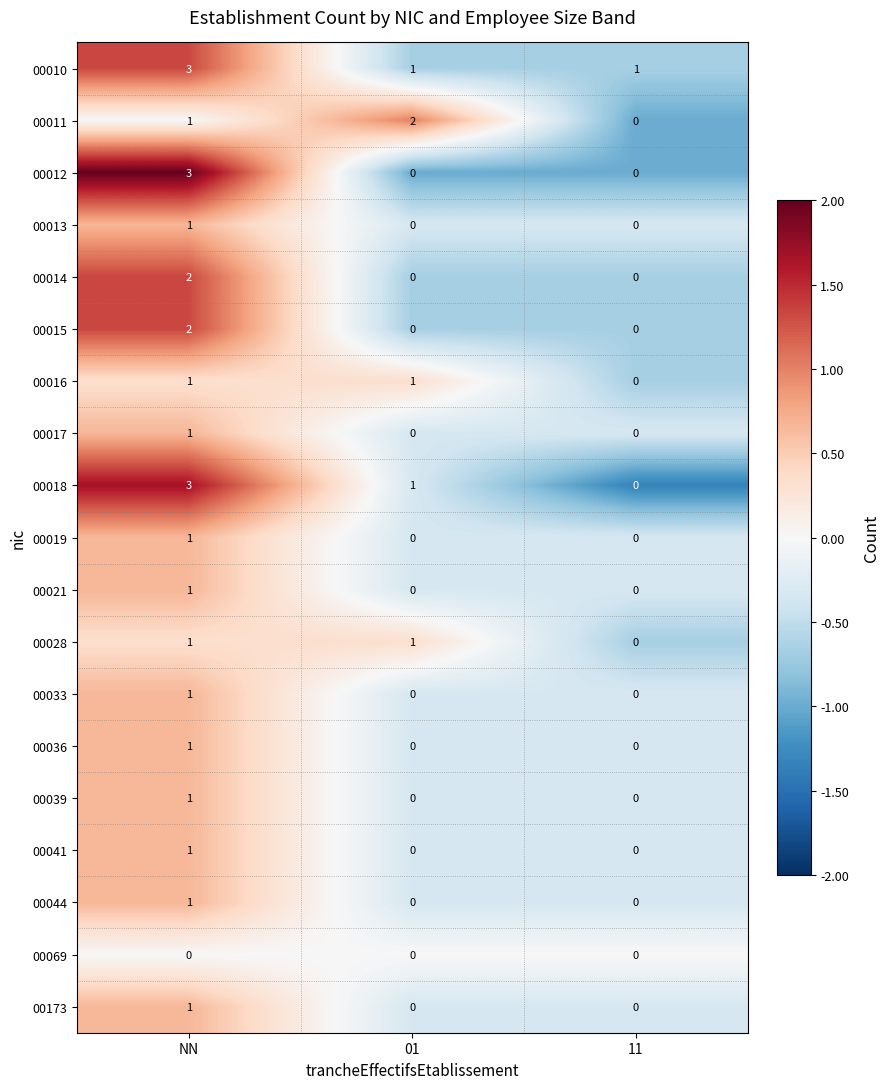

What is the total value across all series at 01?

6